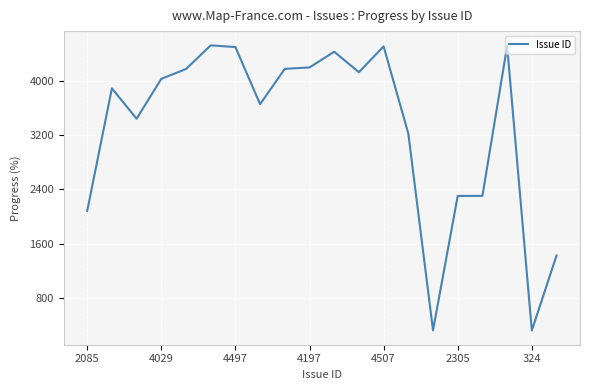

What is the smallest value displayed?

324